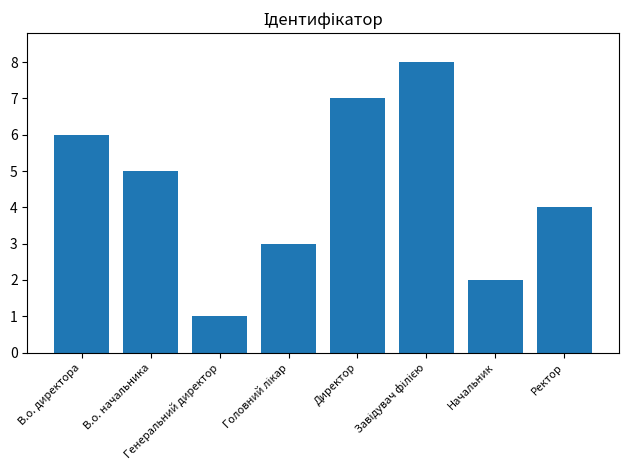

Which category has the lowest value across all series?

Генеральний директор